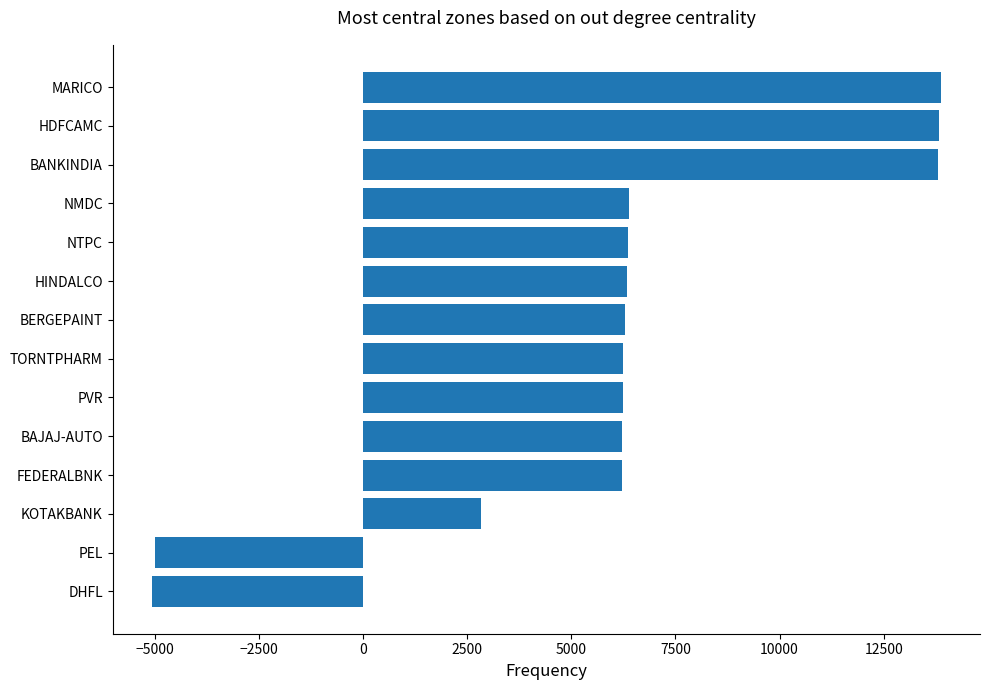

Read the value at BANKINDIA.

13796.8